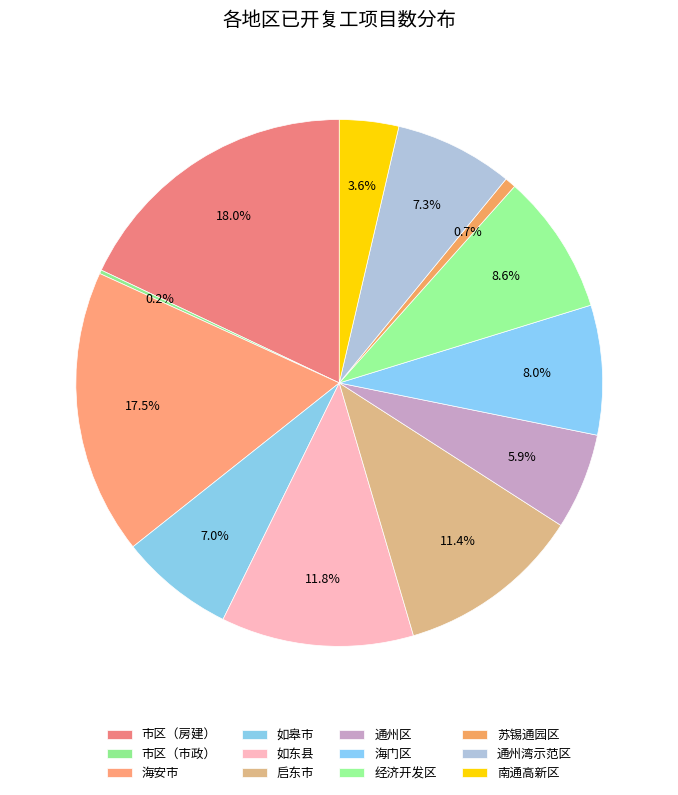

What percentage is the 市区（房建） slice, to the nearest percent?

18%